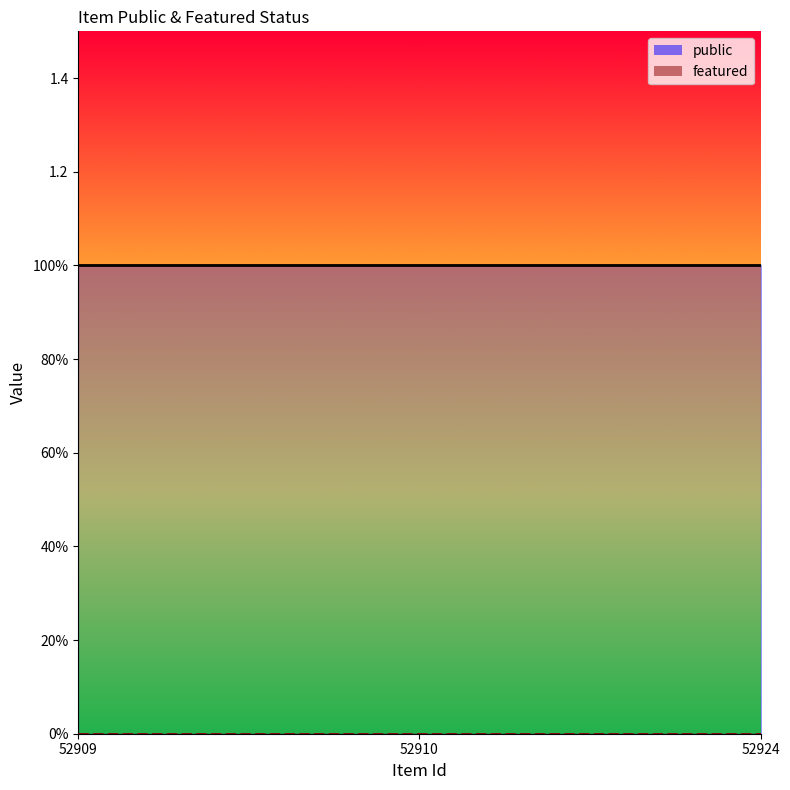

How many distinct data groups are displayed?

2